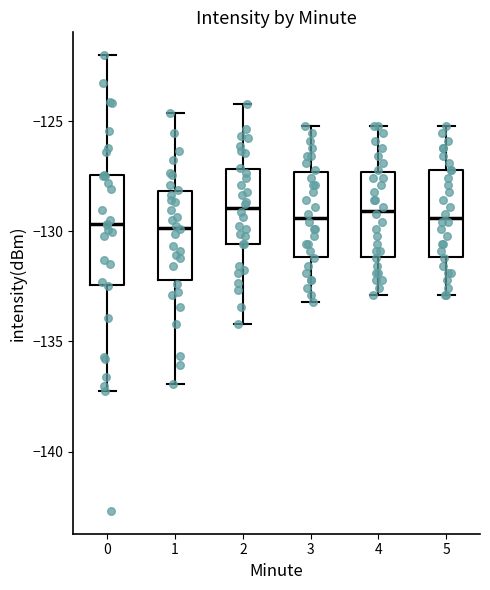

Reading left to right, transcribe this box plot: for each box, give where its median line is, the range the box spans, and where its two whiskers end, as read against the y-axis. The values are not printed on the chart, so give them approximately, as read against the axis.

0: median -129.5, box -132.5 to -127.5, whiskers -137.5 to -122.0
1: median -130.0, box -132.0 to -128.0, whiskers -137.0 to -124.5
2: median -129.0, box -130.5 to -127.0, whiskers -134.0 to -124.0
3: median -129.5, box -131.0 to -127.5, whiskers -133.0 to -125.0
4: median -129.0, box -131.0 to -127.5, whiskers -133.0 to -125.0
5: median -129.5, box -131.0 to -127.0, whiskers -133.0 to -125.0